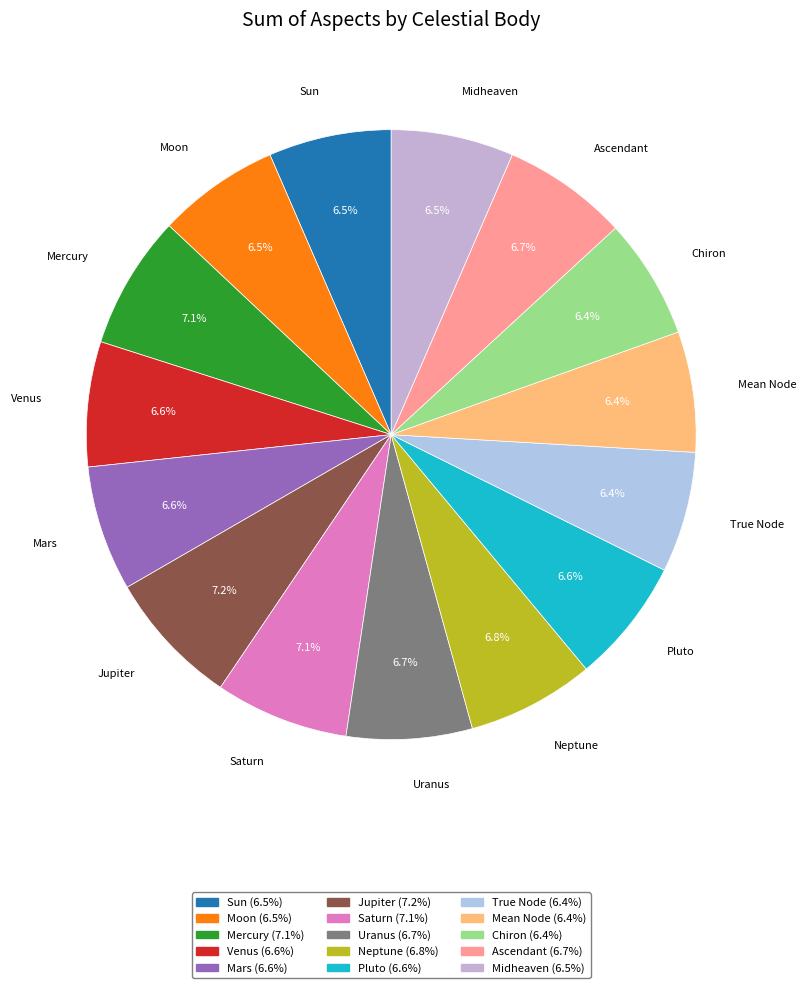

To the nearest percent, what is the combined percentage of Mercury and Midheaven?

14%